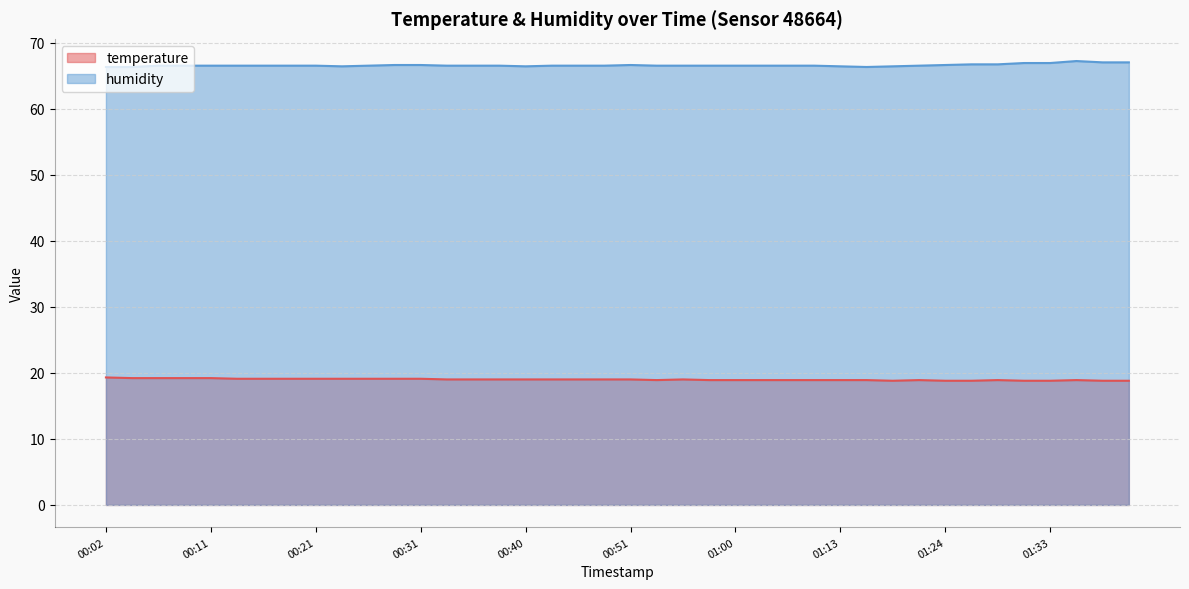

Is the value of humidity at 01:00 greater than the value of temperature at 01:31?

Yes